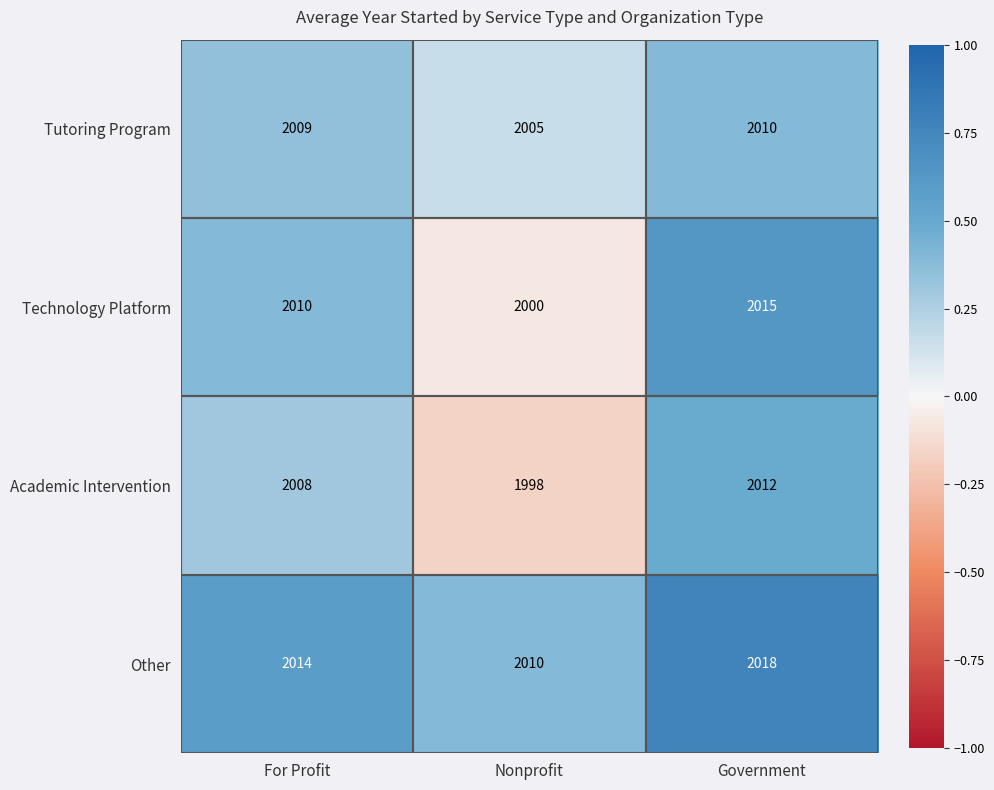

Which series has the widest spread of values?

Technology Platform